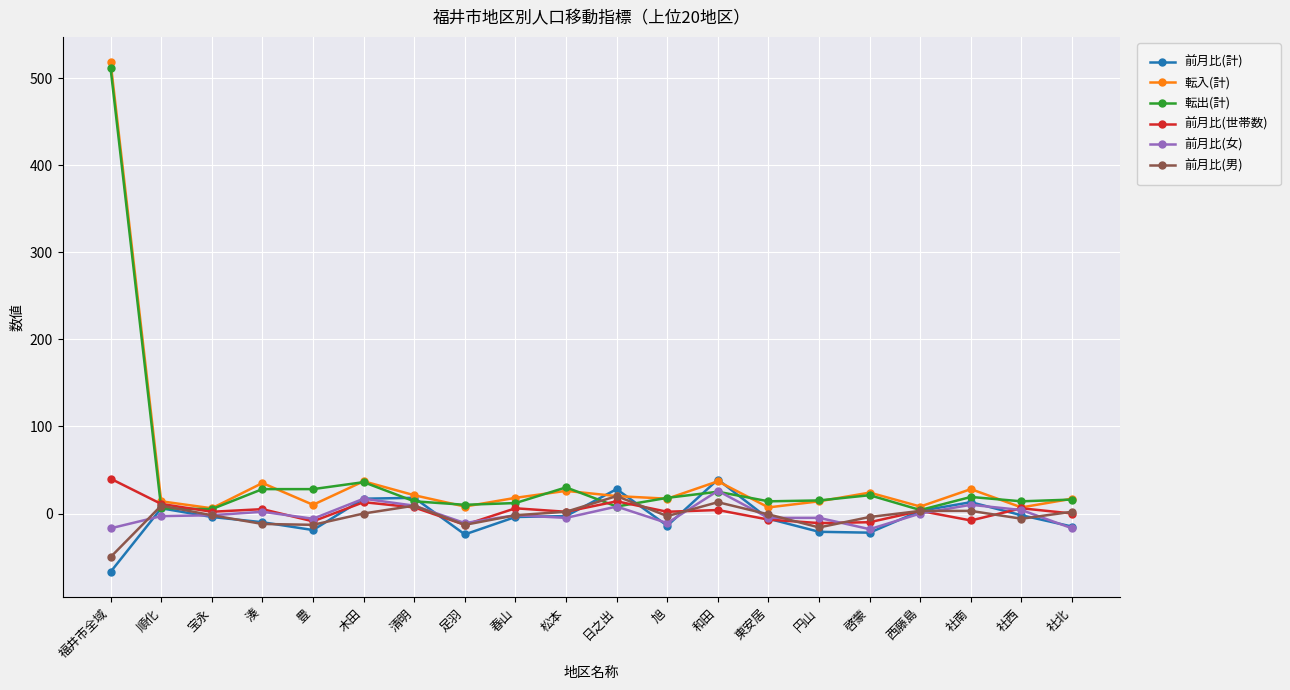

Count the number of data series in this chart.

6